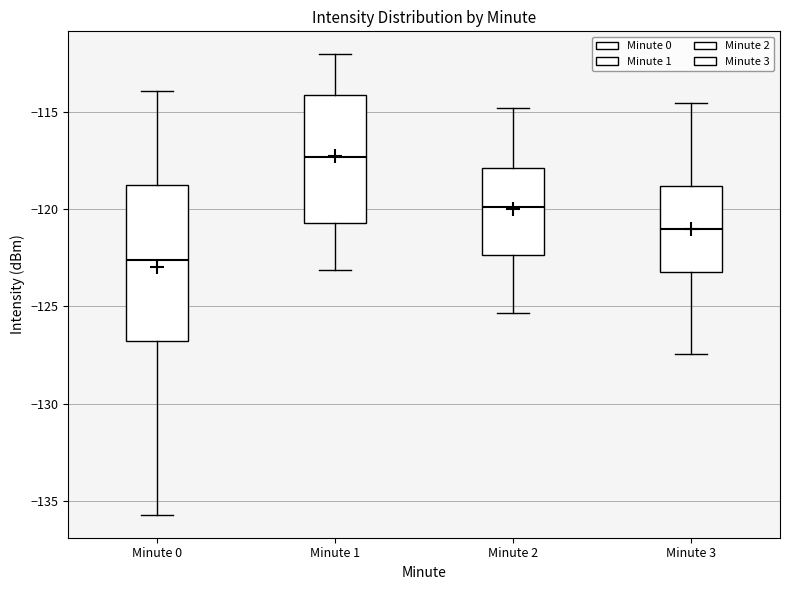

Reading left to right, read every box against the y-axis: the position of its median line, the range the box covers, and the ends of its whiskers. The values are not printed on the chart, so give them approximately, as read against the axis.

Minute 0: median -122.5, box -127.0 to -119.0, whiskers -135.5 to -114.0
Minute 1: median -117.5, box -120.5 to -114.0, whiskers -123.0 to -112.0
Minute 2: median -120.0, box -122.5 to -118.0, whiskers -125.5 to -115.0
Minute 3: median -121.0, box -123.0 to -119.0, whiskers -127.5 to -114.5